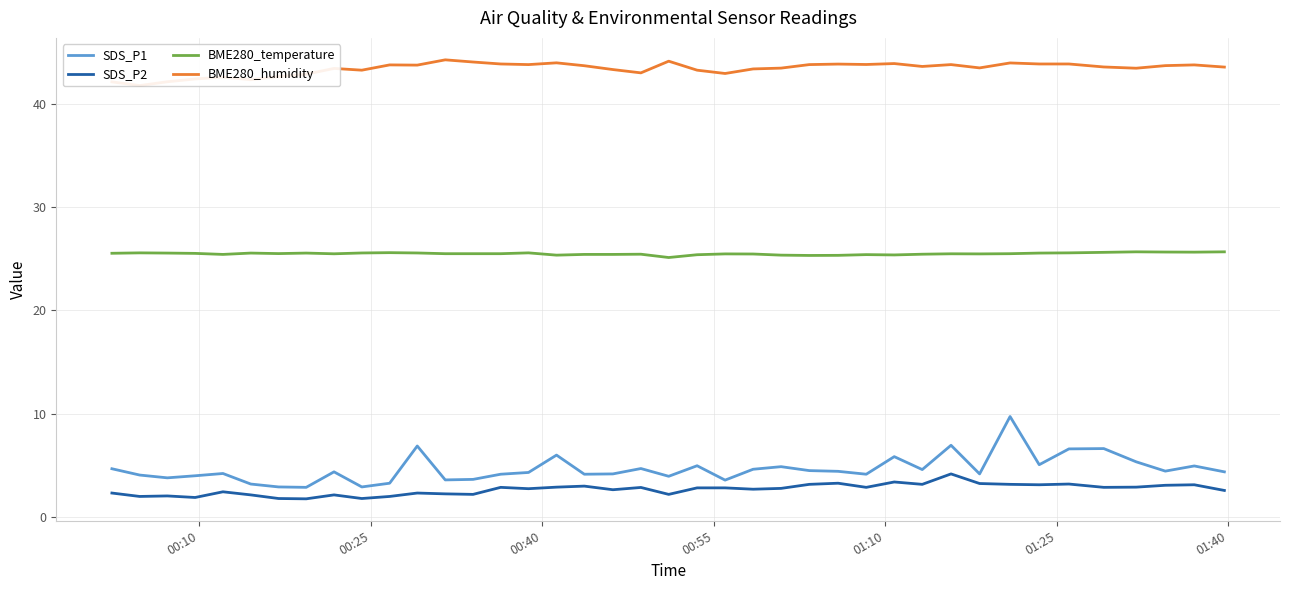

What is the maximum value for SDS_P2?

4.2